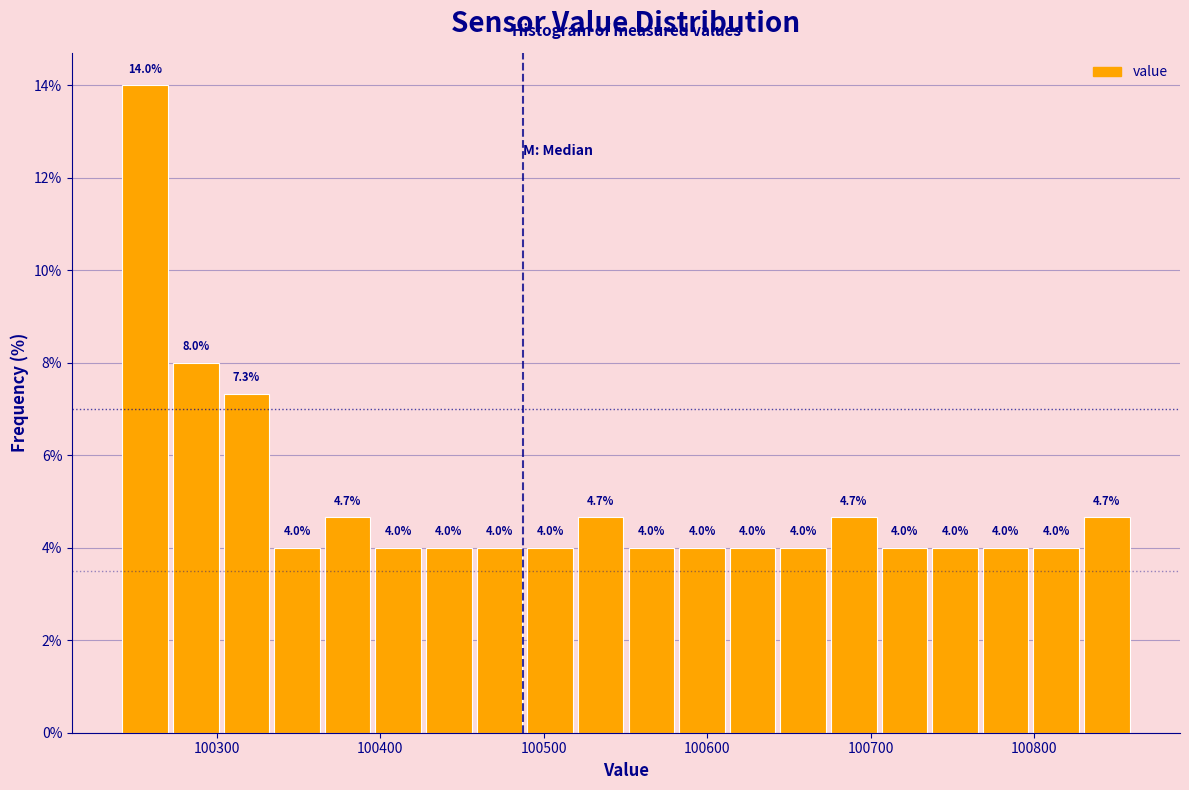

Around what value on the x-axis is the tallest bar? Give the approximate position of its centre, as read against the axis.

100260